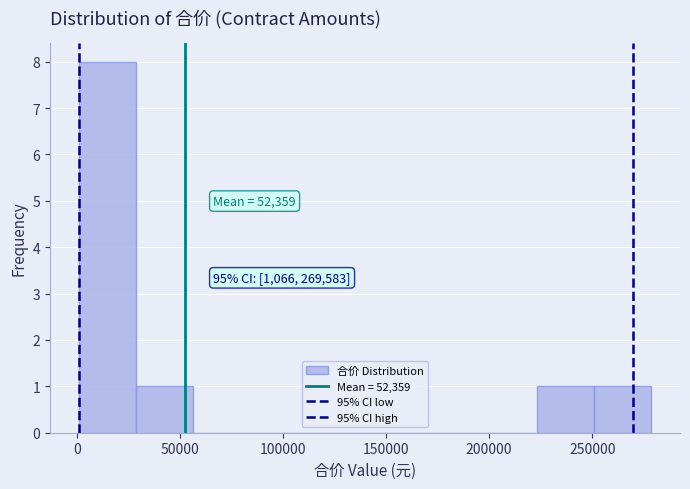

Over which range of the x-axis is the bar tallest?

0 to 30000